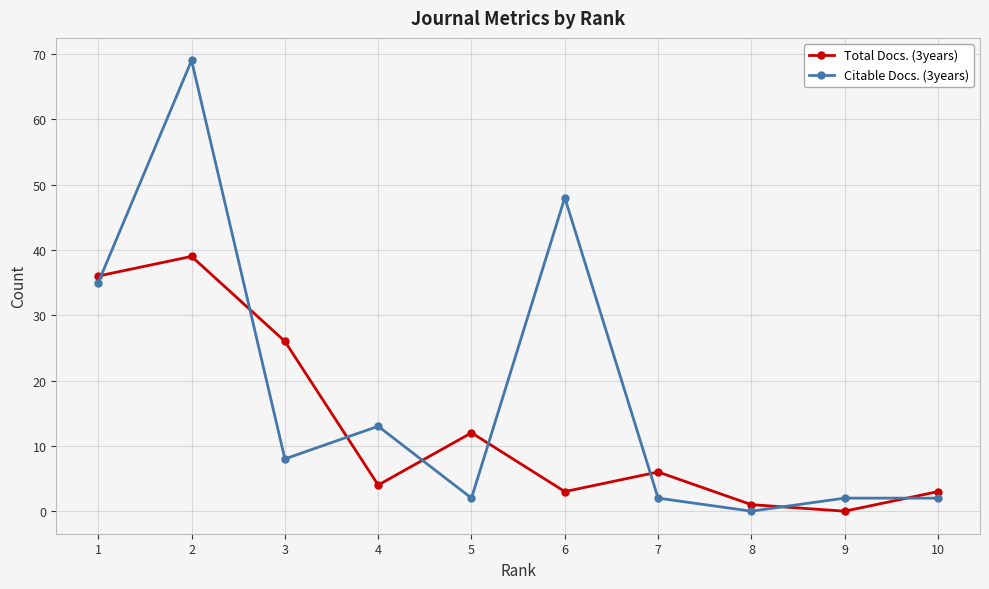

Which series has the largest total across all categories?

Citable Docs. (3years)